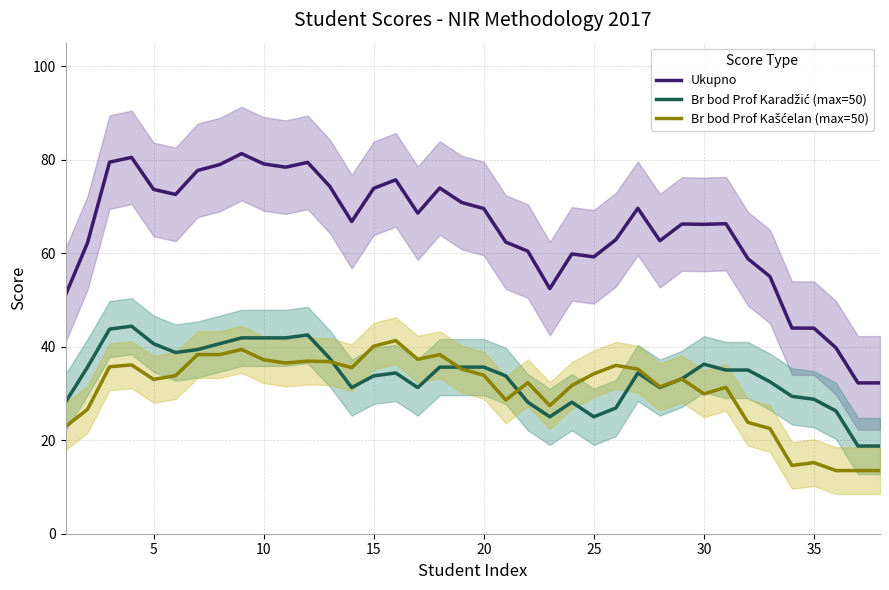

Which series has the widest spread of values?

Ukupno